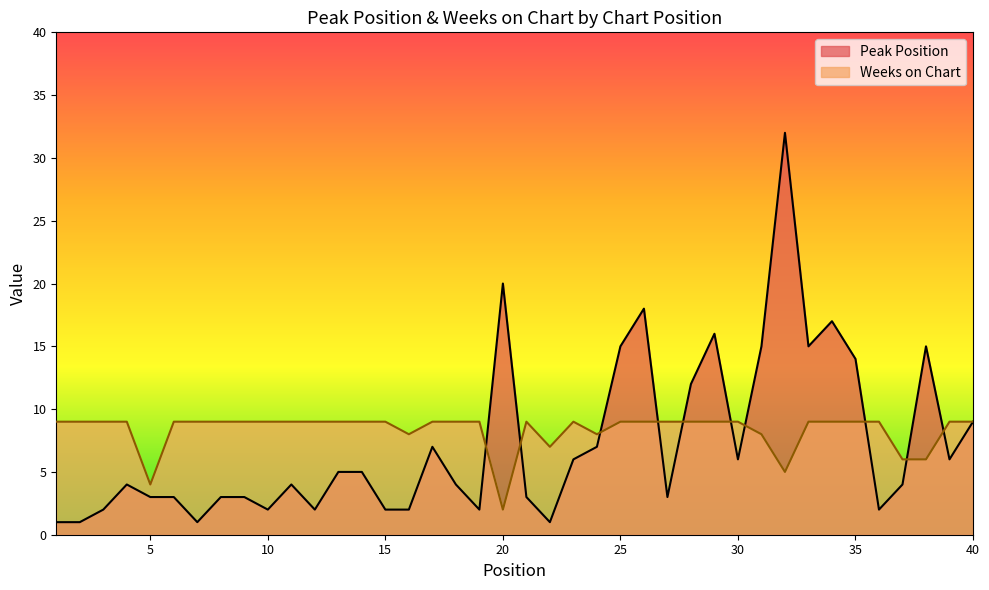

Between 2 and 25, which is larger?

25